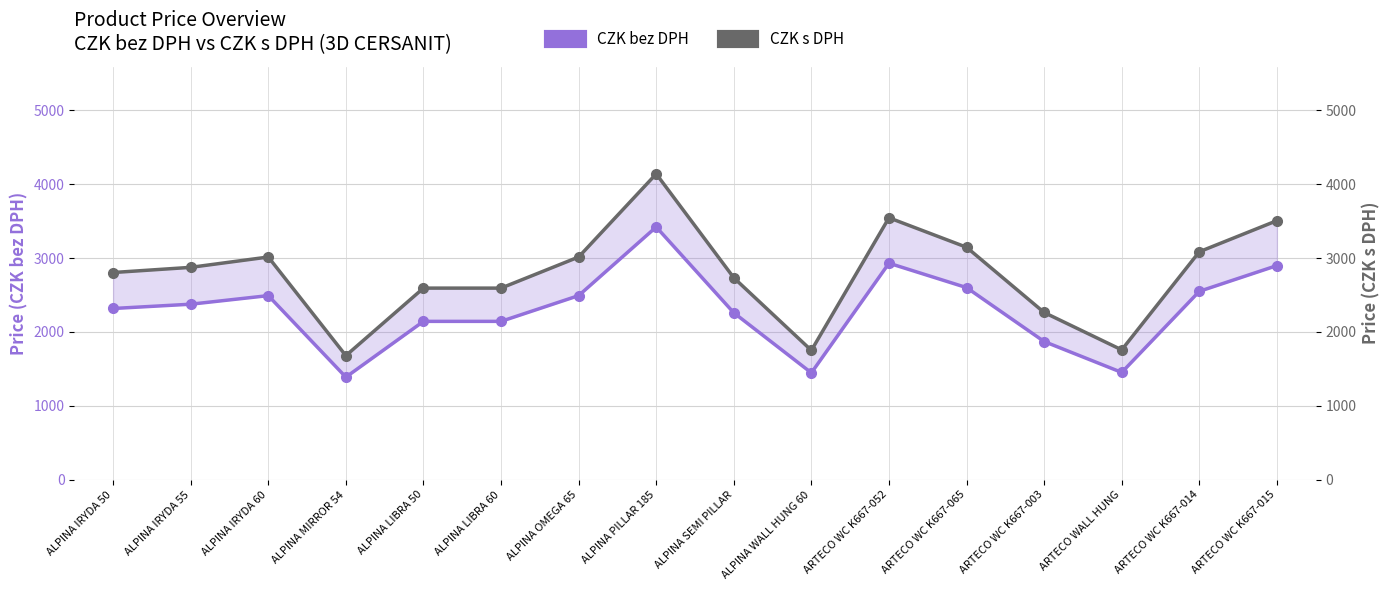

At how many categories does at least one series exceed 3369?

3